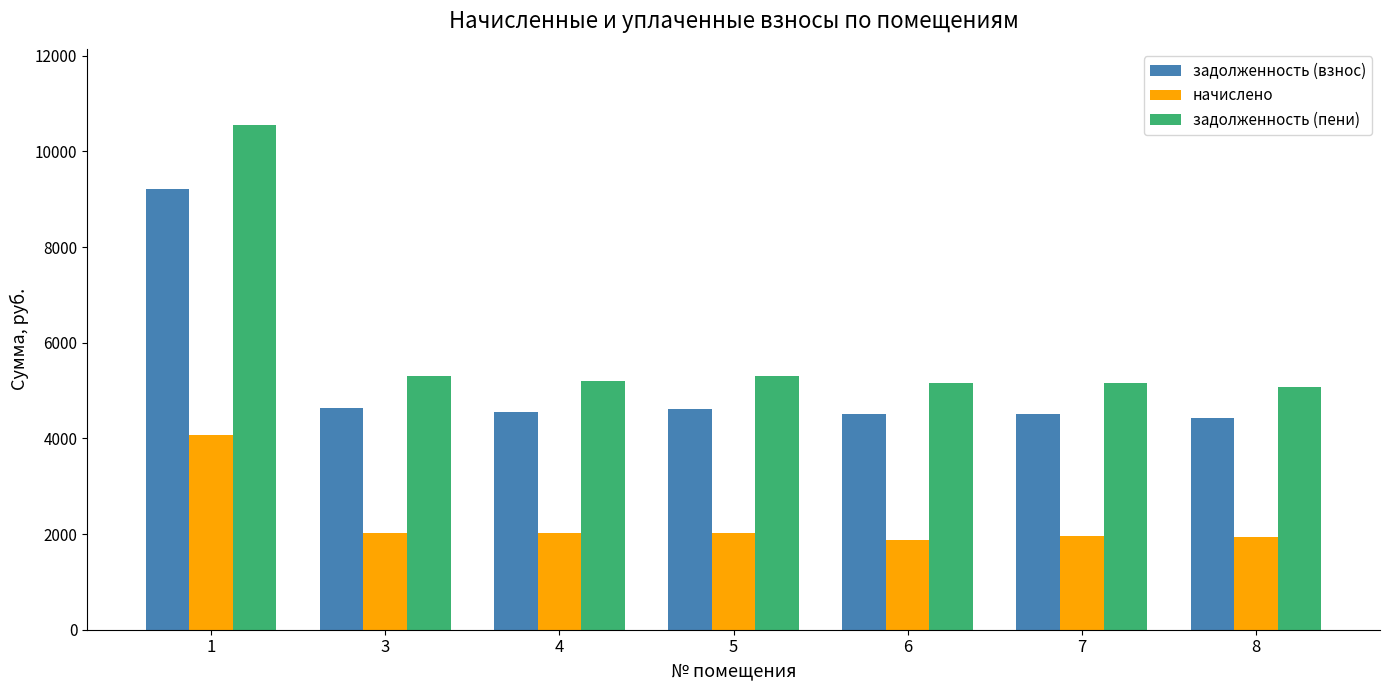

Are the bars horizontal?

No